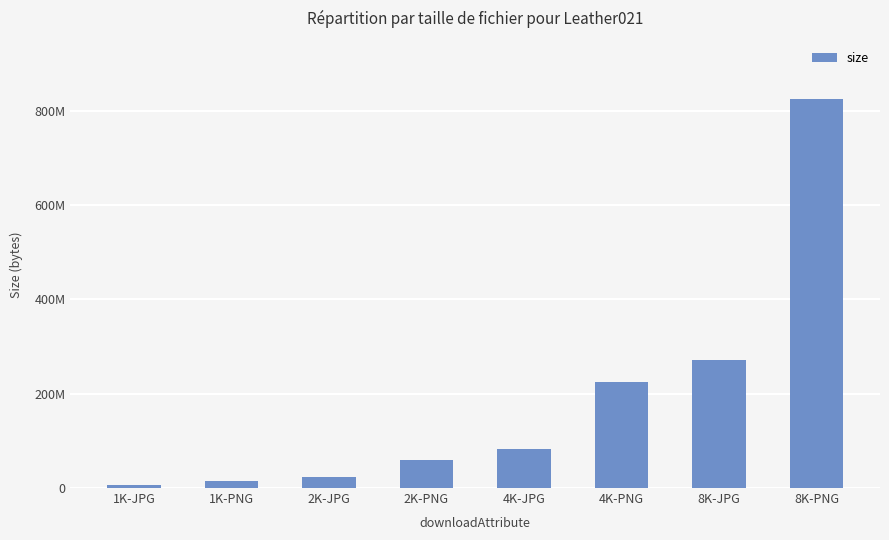

At which label is the value closest to 415797041?

8K-JPG